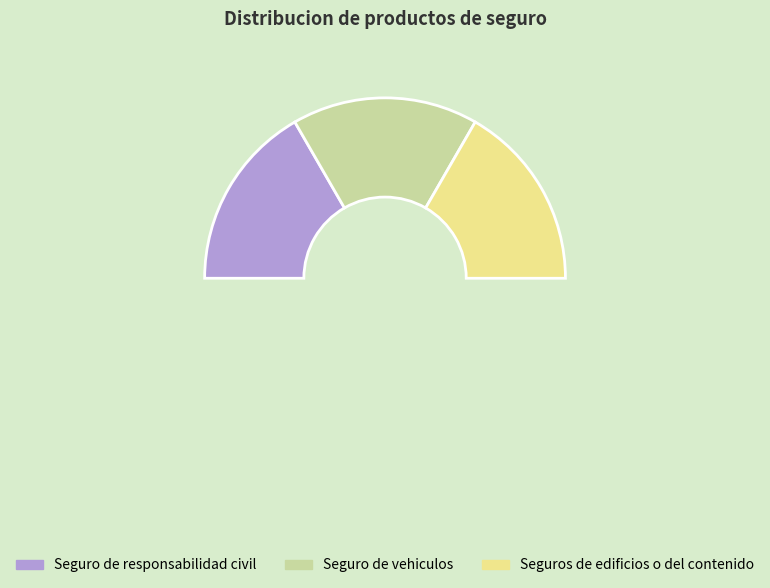

To the nearest percent, what is the average slice percentage?

33%